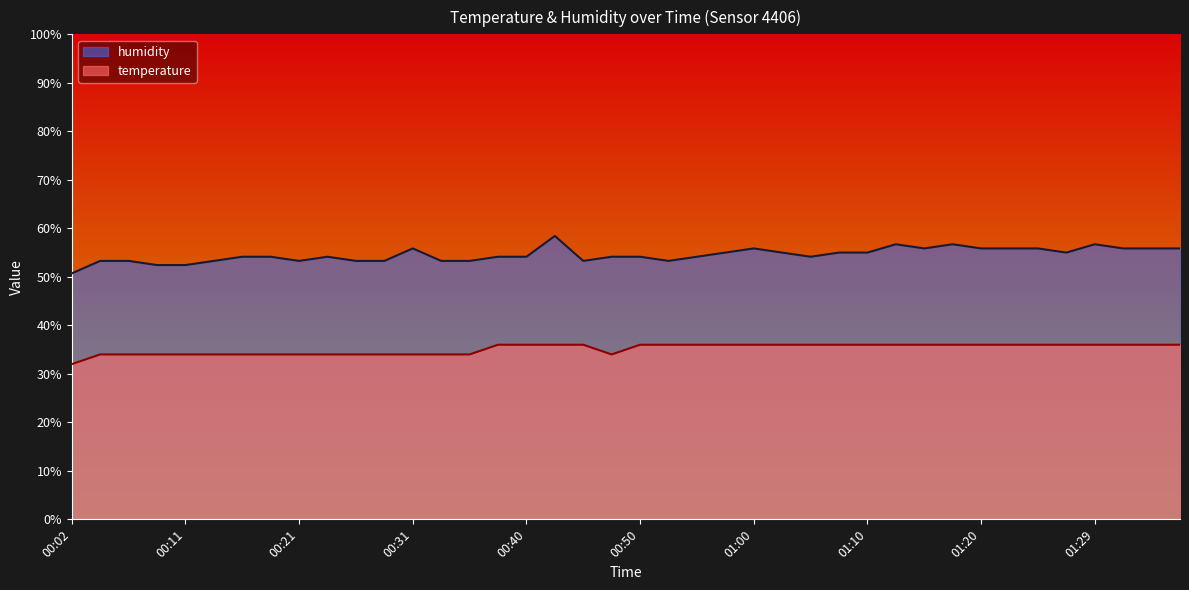

The value of temperature at 00:48 is 6.9. True or false?

False